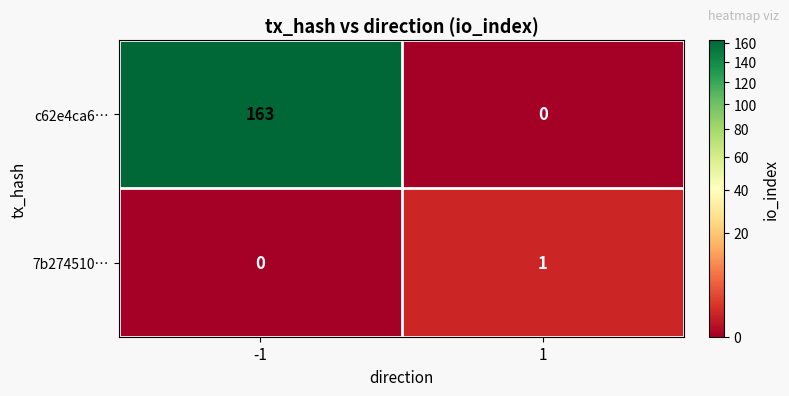

Is it true that c62e4ca6… equals 257 at -1?

False